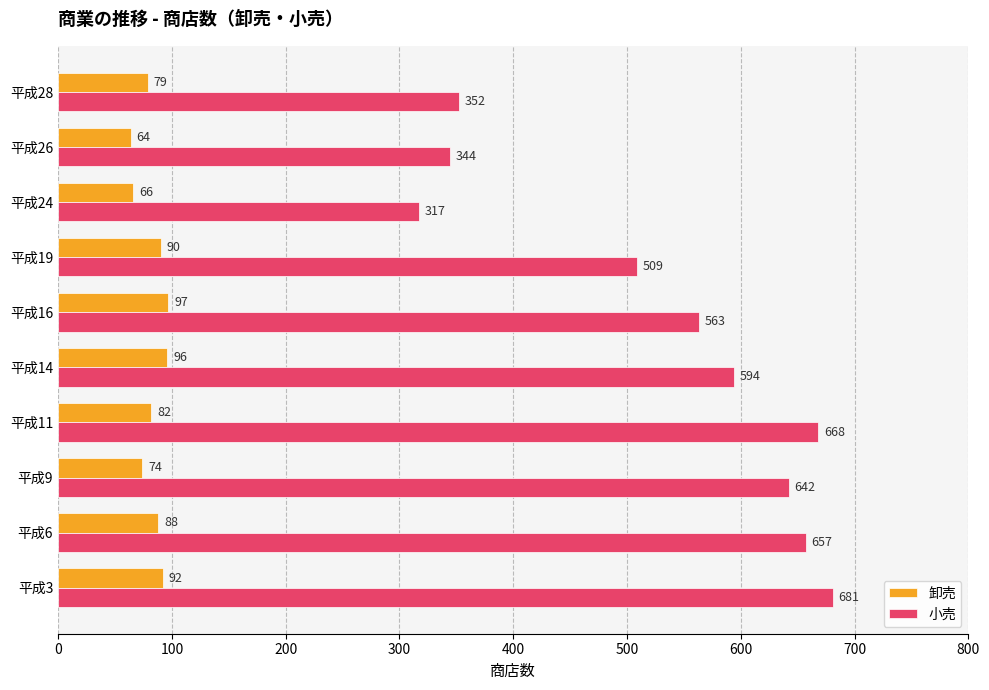

Where is 卸売 nearest to the value 80?

平成28